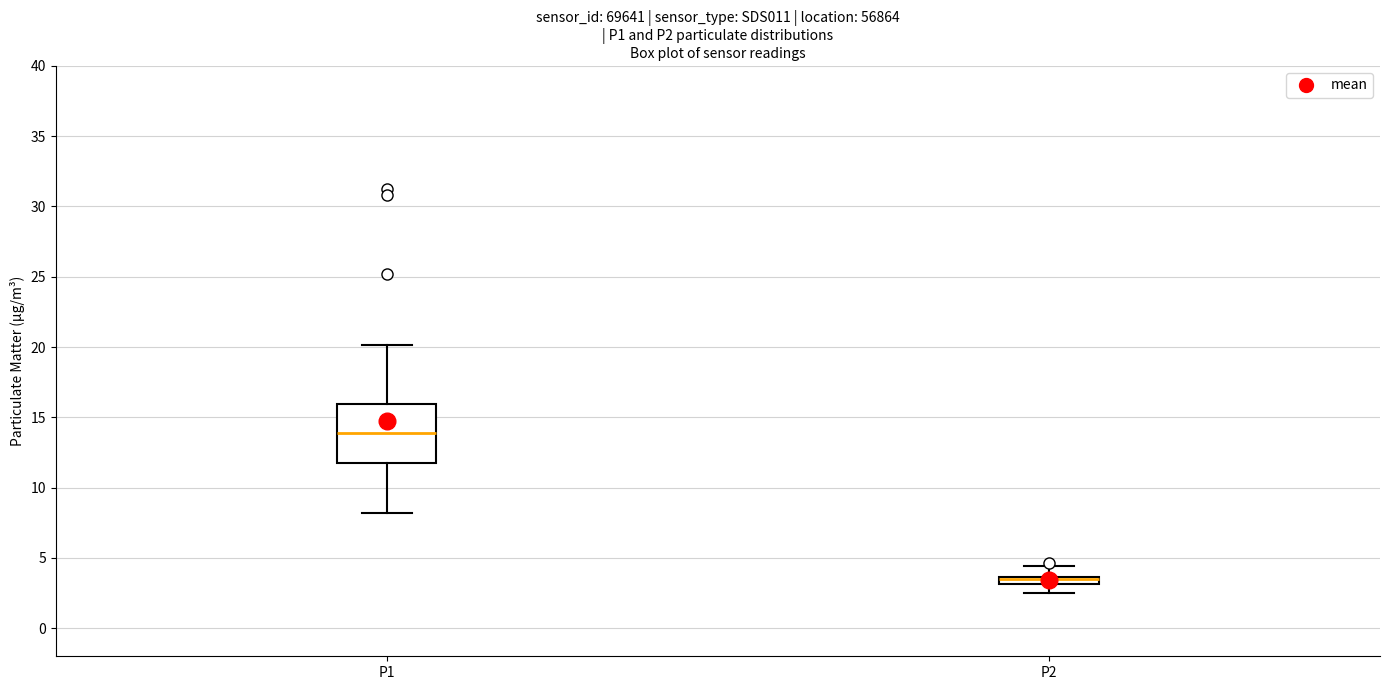

Which box's median line is the lowest?

P2